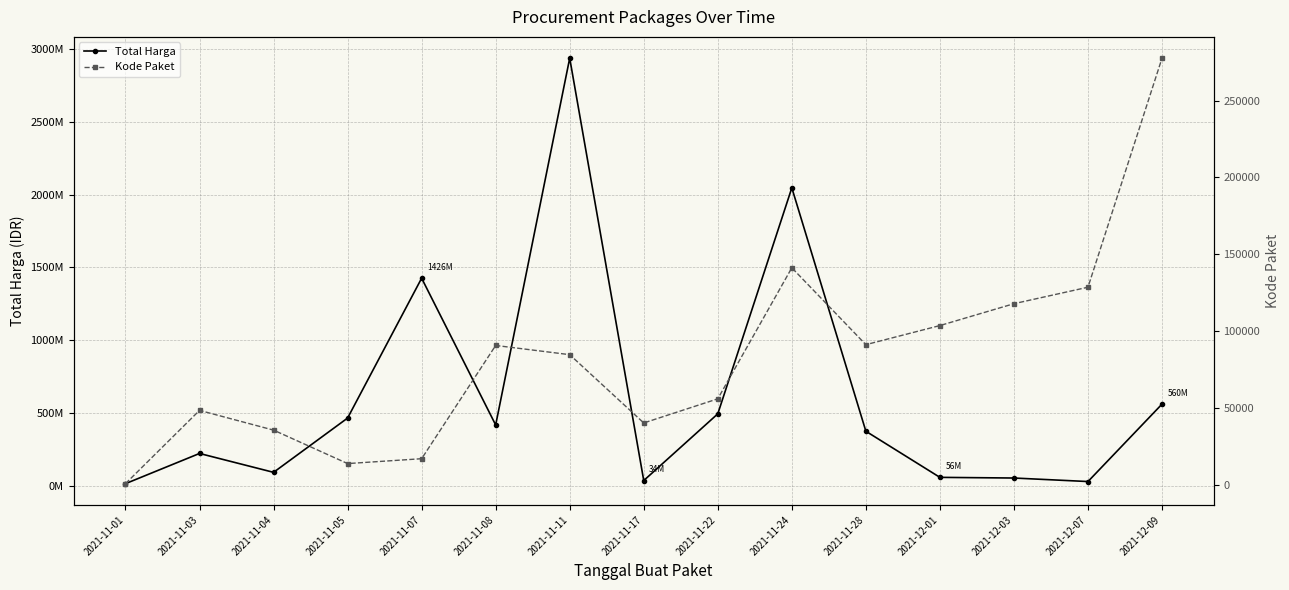

Which series has the largest total across all categories?

Total Harga